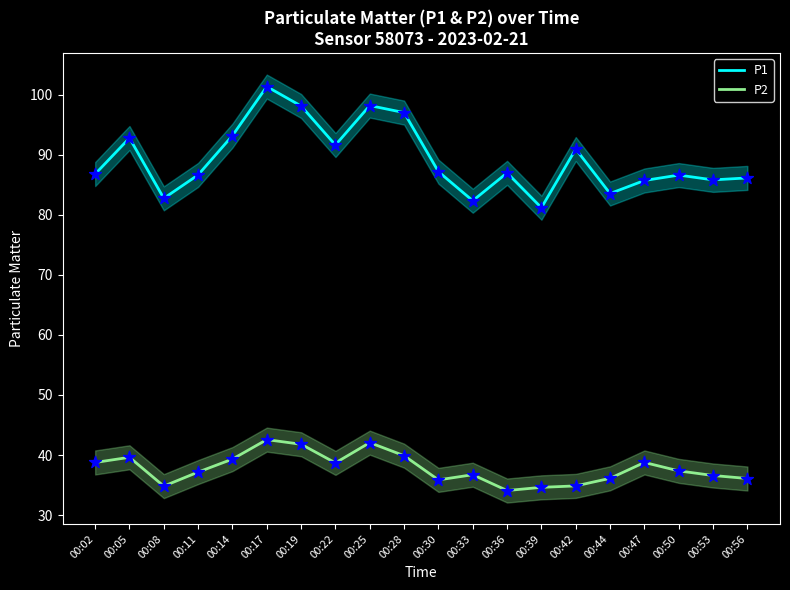

Which series contains the highest Y value?

P1